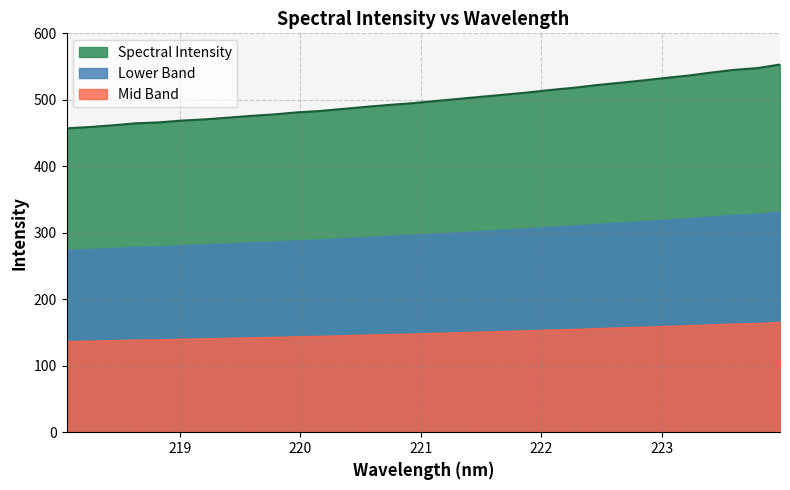

What is the label of the 30th point from the left?

223.5987